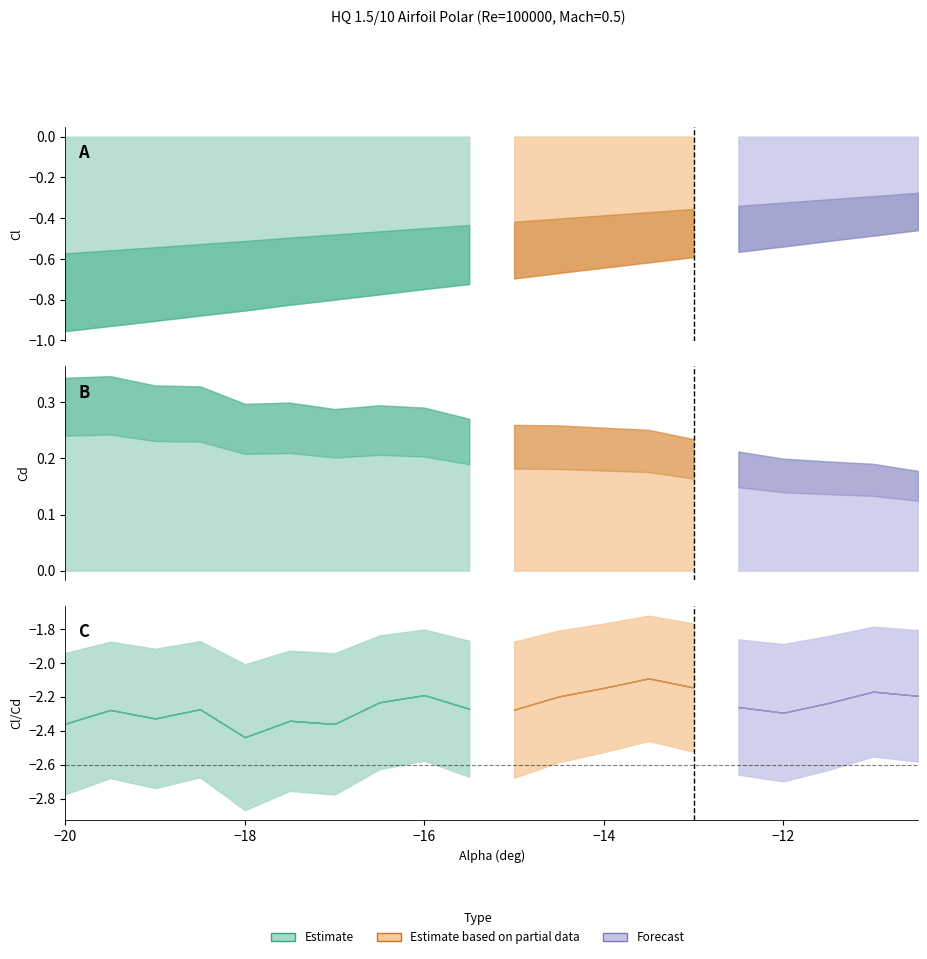

Is the value of Cd (Estimate based on partial data) at -13 greater than the value of Cl (Estimate) at -12.5?

Yes